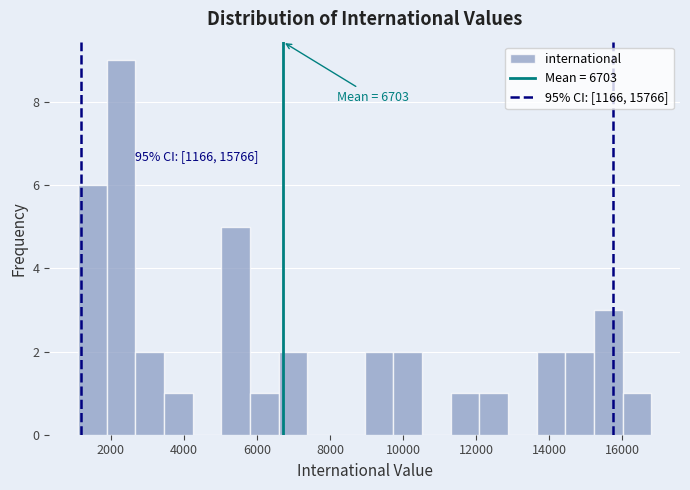

Read against the x-axis, roughly where is the centre of the tallest bar?

2200